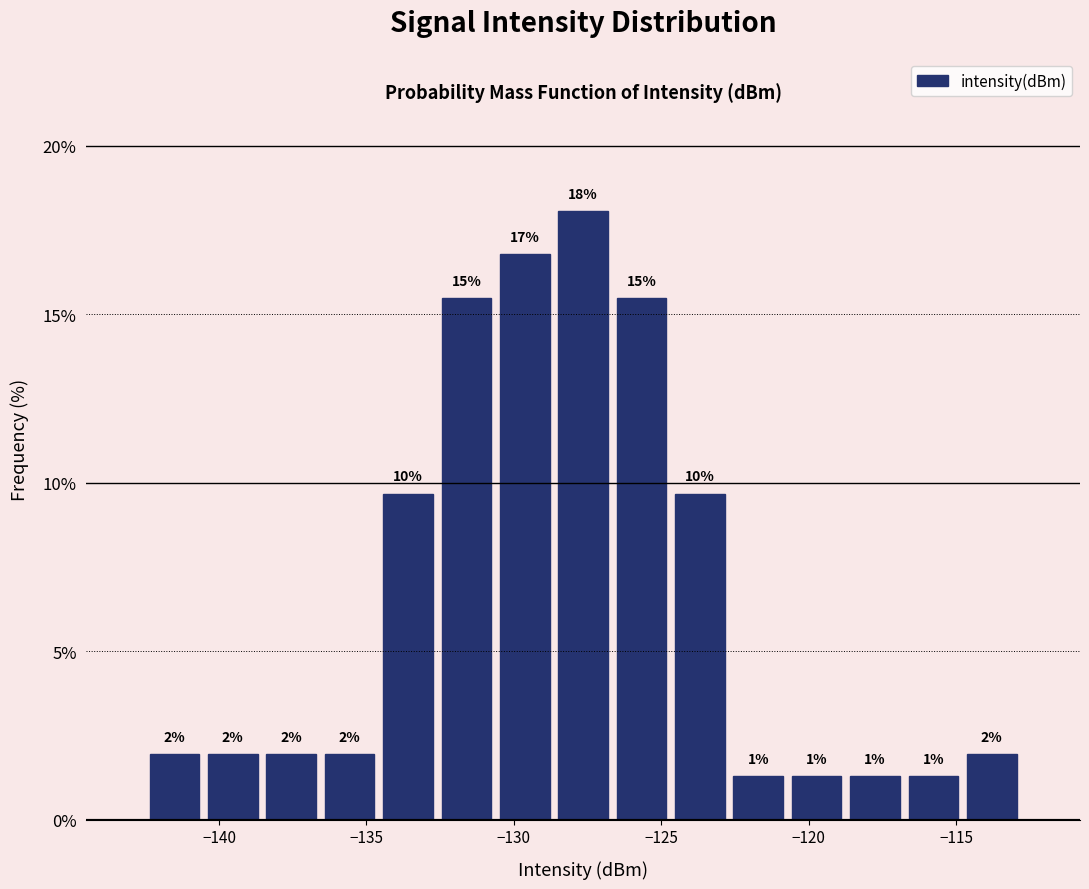

Around what value on the x-axis is the tallest bar? Give the approximate position of its centre, as read against the axis.

-127.5